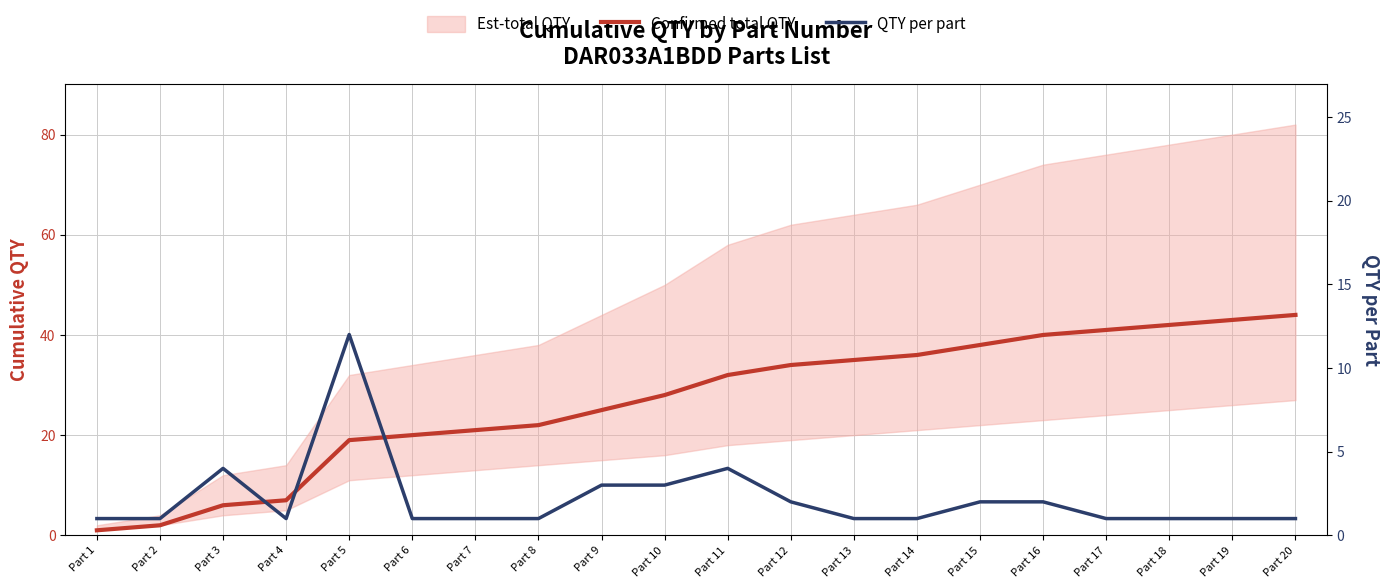

Is this an area chart (filled region under the line)?

No